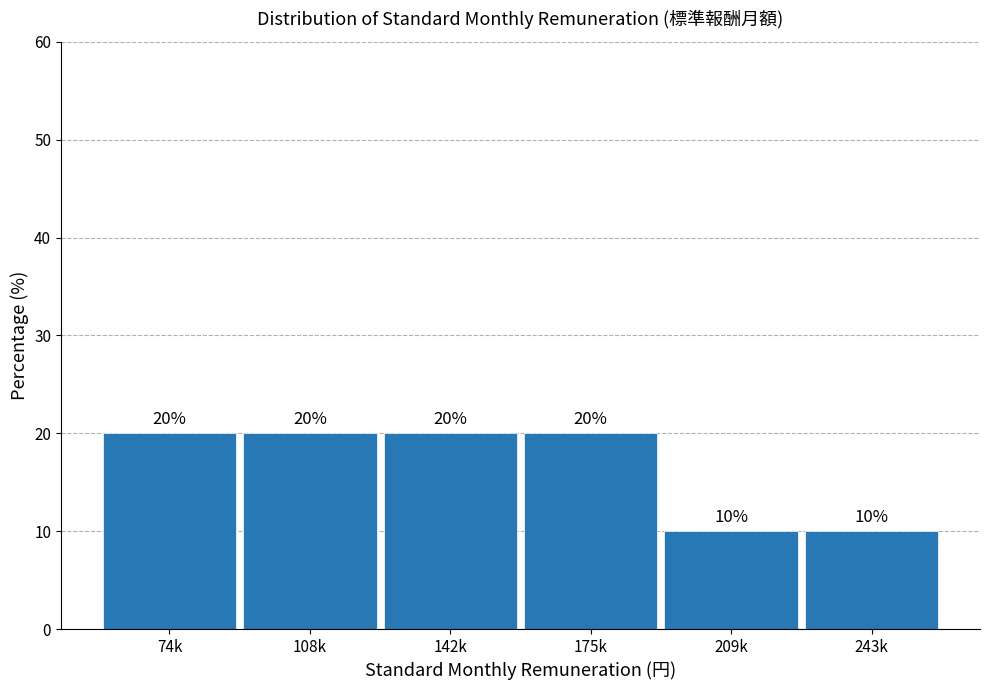

Reading left to right, transcribe all the data shown in this chart.

74k=20	108k=20	142k=20	175k=20	209k=10	243k=10